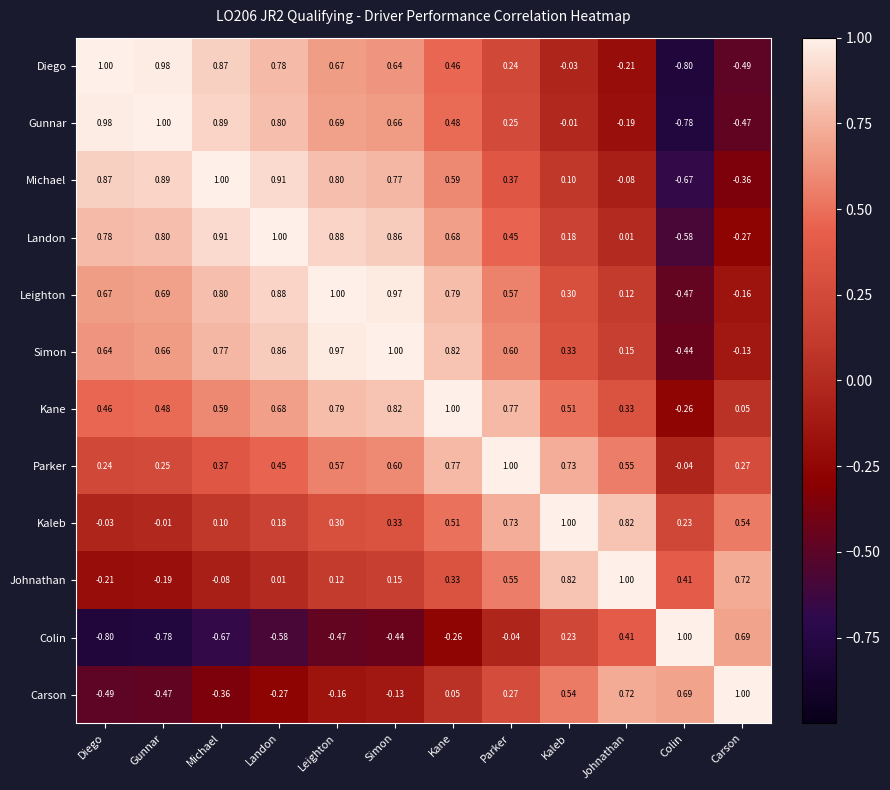

Which series has the largest total across all categories?

Simon